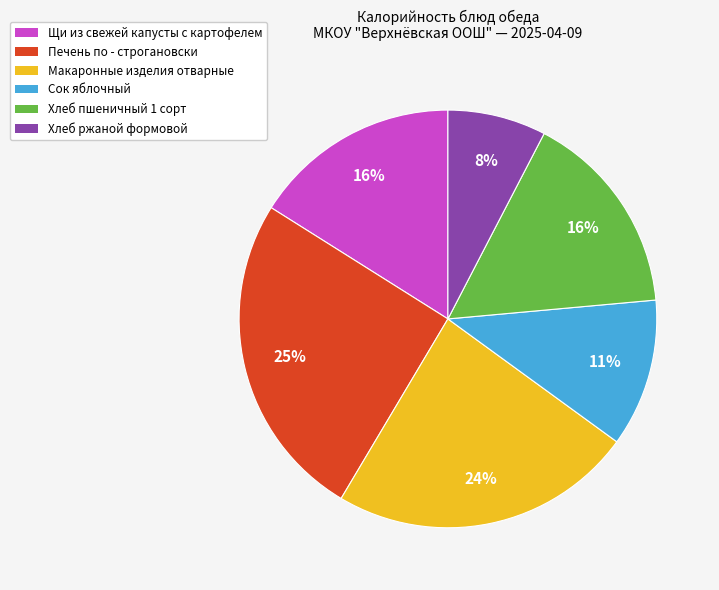

What is the ratio of the value at Печень по - строгановски to the value at Щи из свежей капусты с картофелем?

1.6